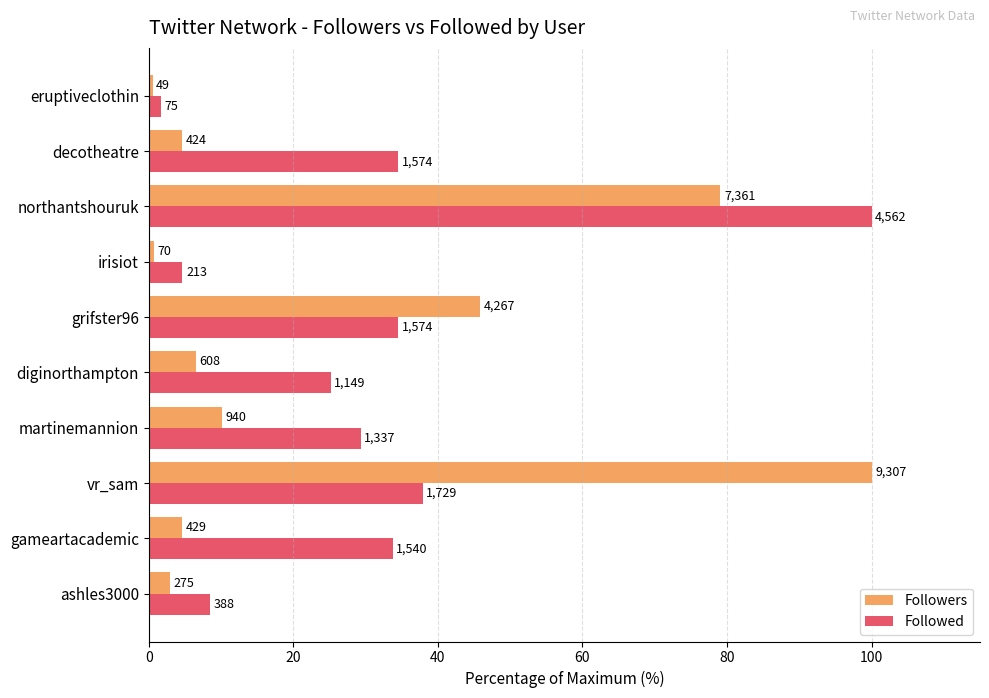

What are all the series names shown in the legend?

Followers, Followed